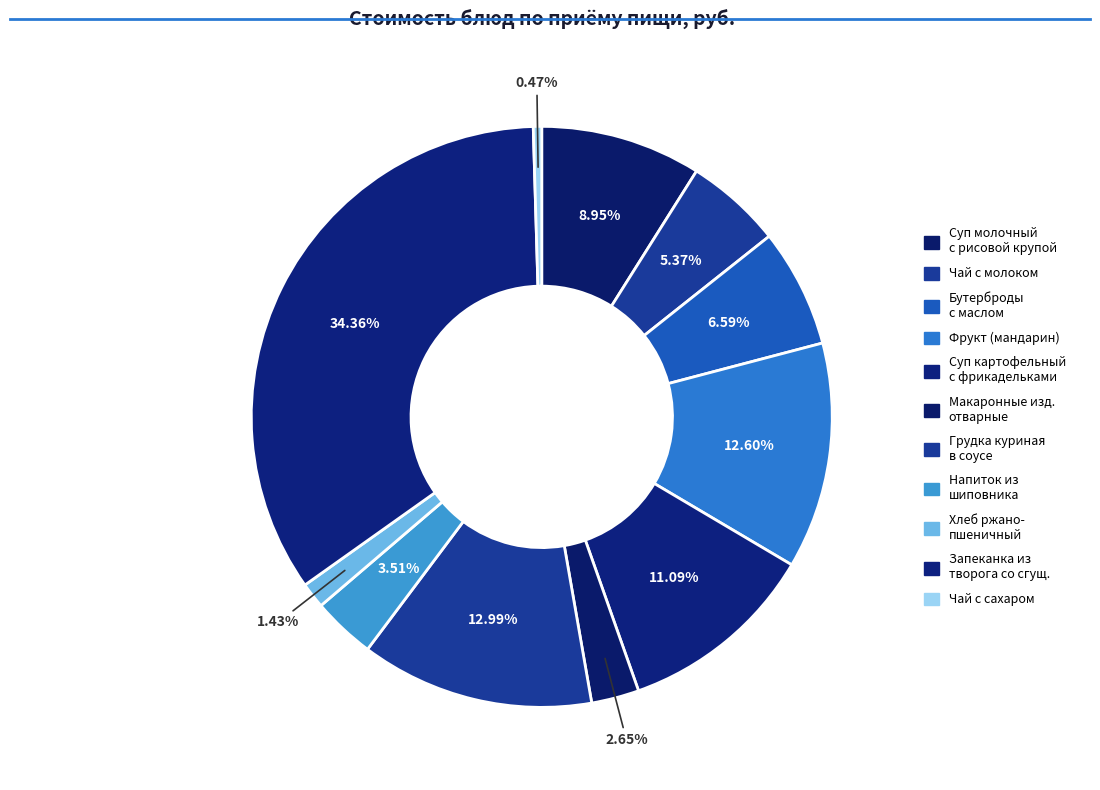

How many segments does this pie chart have?

11